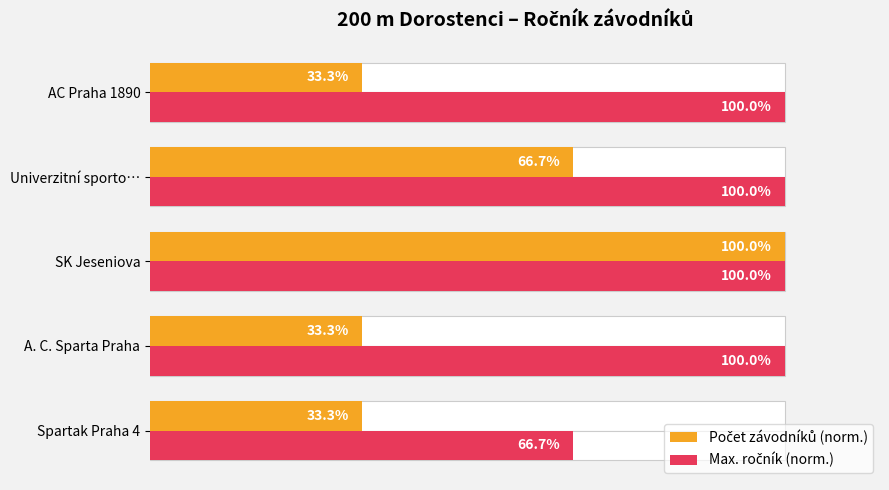

How many data points in Max. ročník (norm.) are less than 100?

1